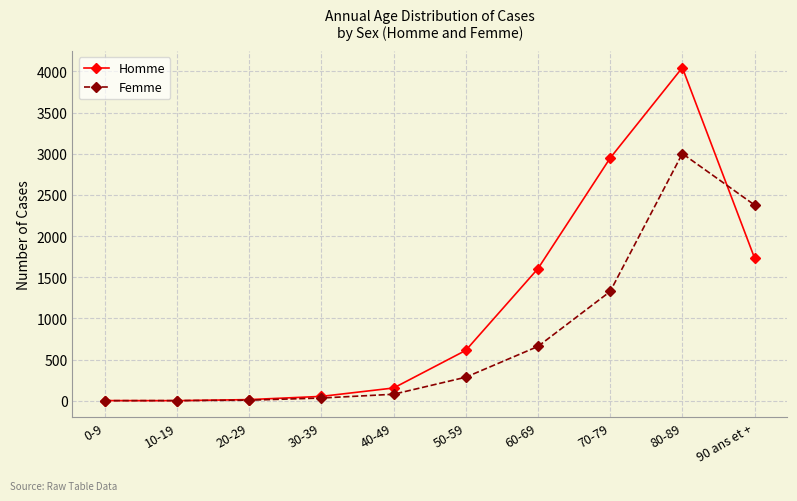

What is the average value of the Femme series?

778